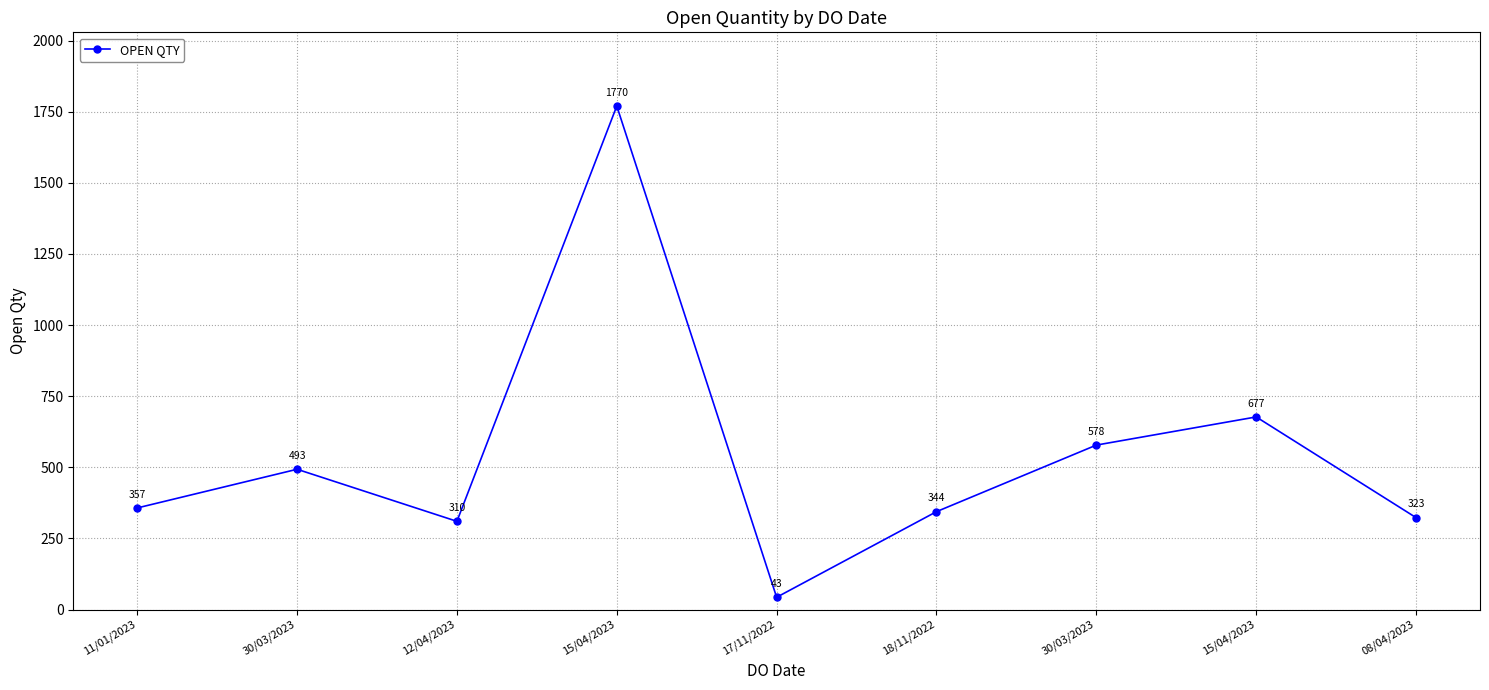

At which category does the data reach its first local peak?

30/03/2023